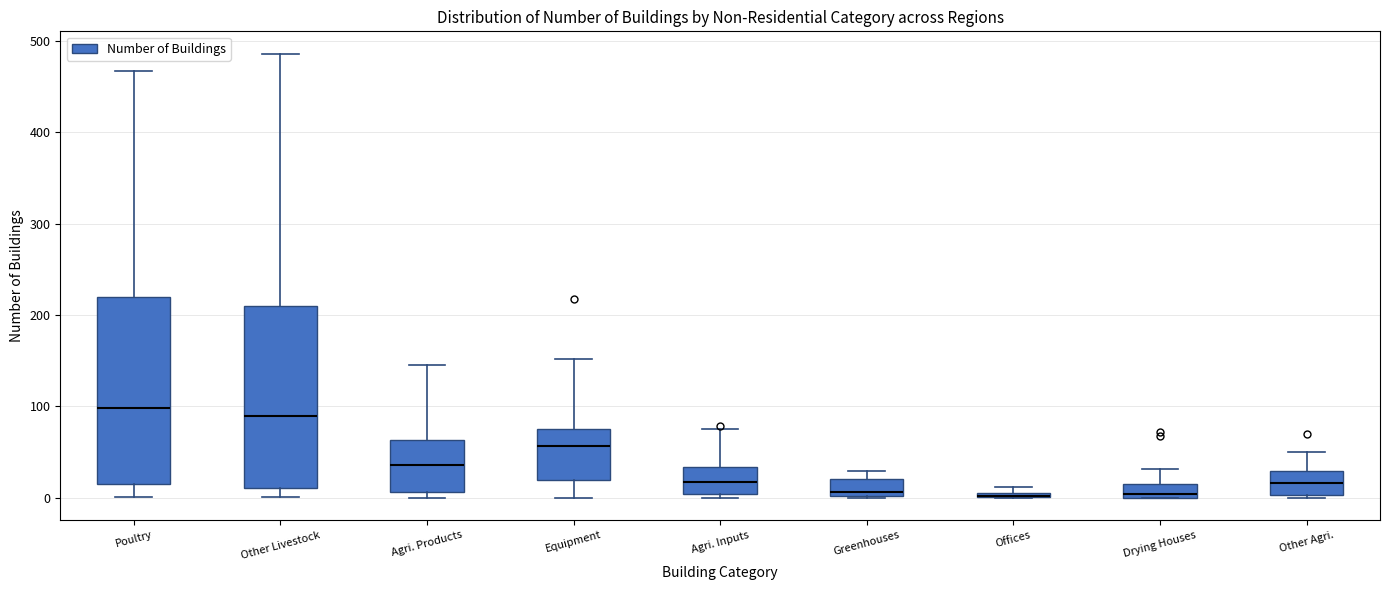

Where is the lower edge of the box for Agri. Products on the y-axis? The values are not printed on the chart, so give them approximately, as read against the axis.

10